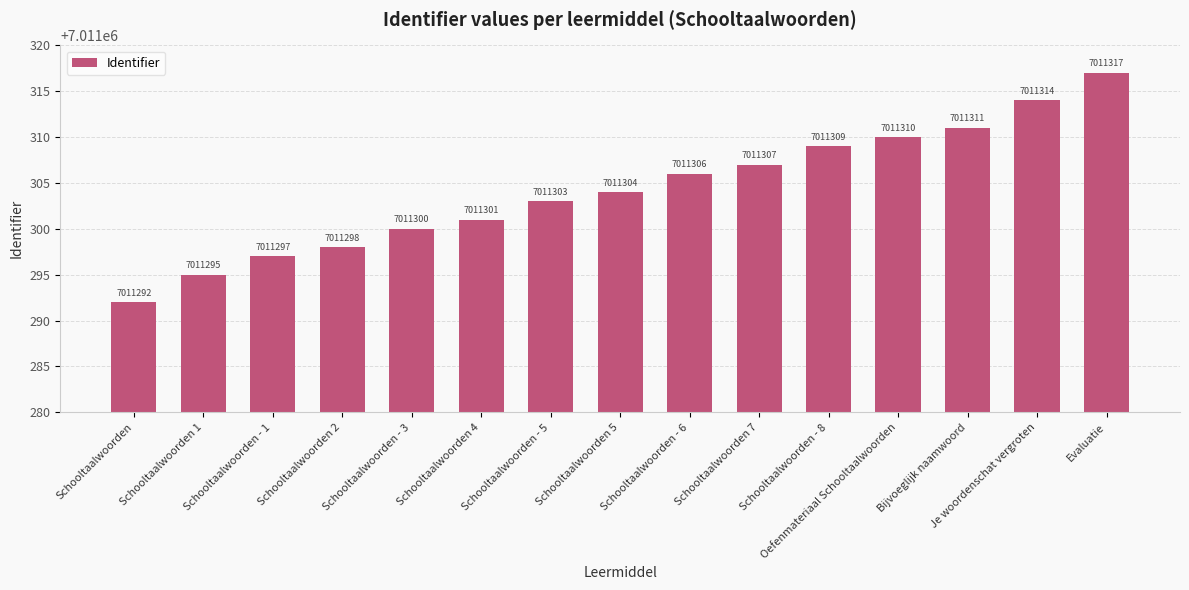

What is the difference between the values at Schooltaalwoorden 1 and Evaluatie?

22